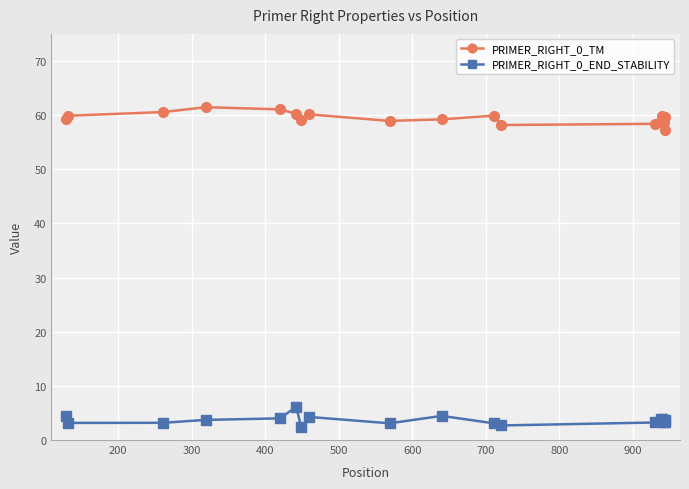

How many lines are shown in the chart?

2